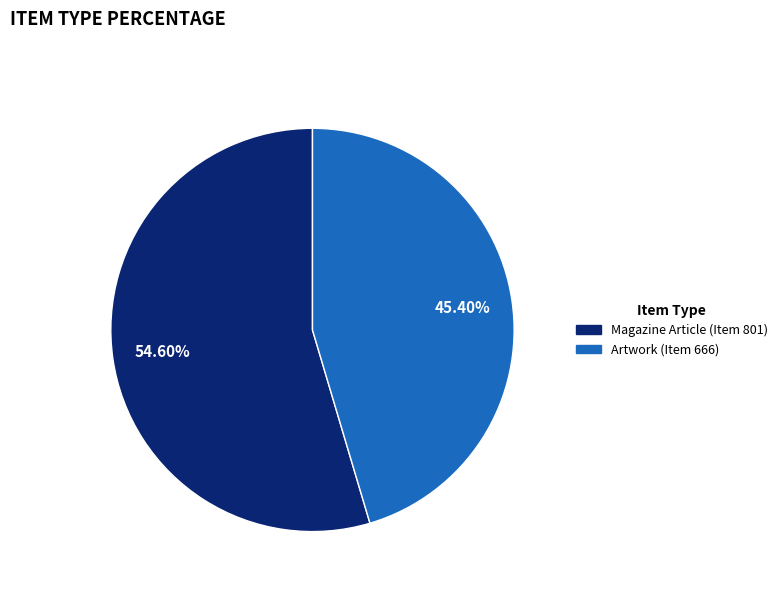

To the nearest percent, what percentage of the pie is Artwork (Item 666)?

45%